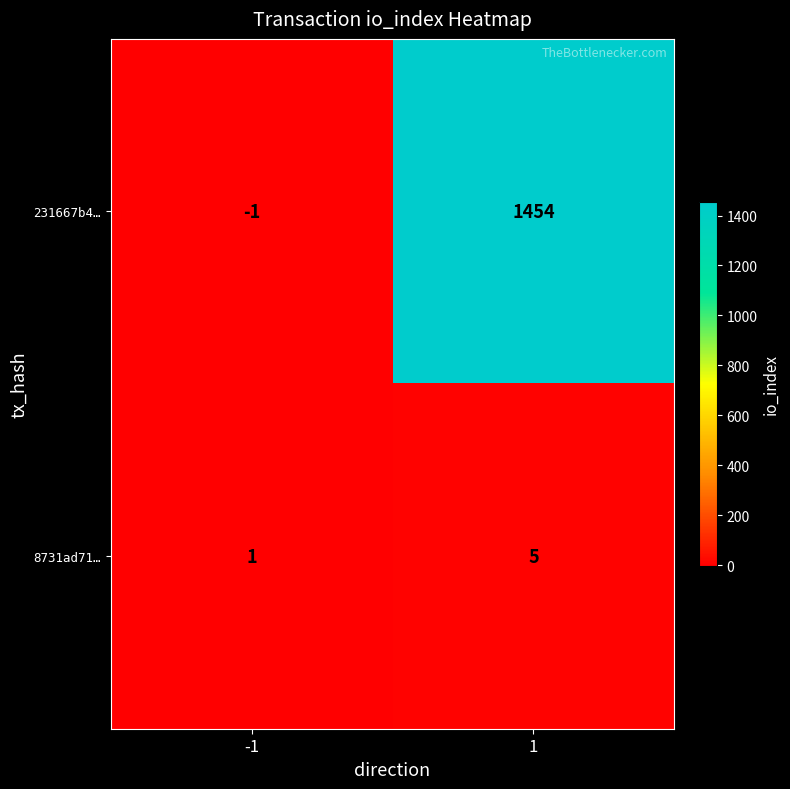

Which series has the largest range (max minus min)?

231667b4…